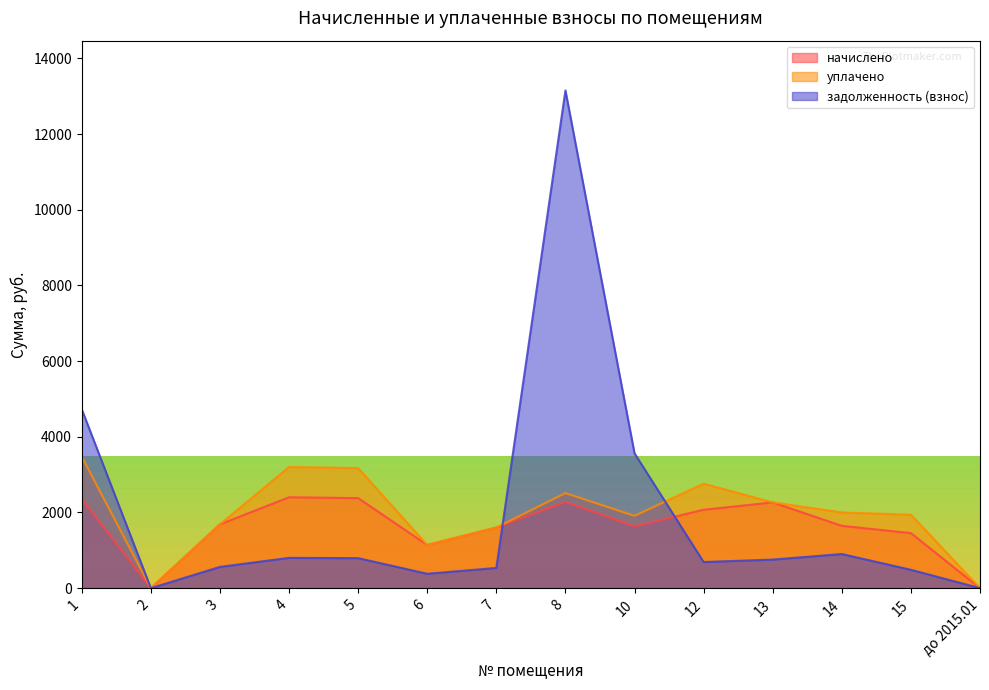

Where is the first local minimum for задолженность (взнос)?

2